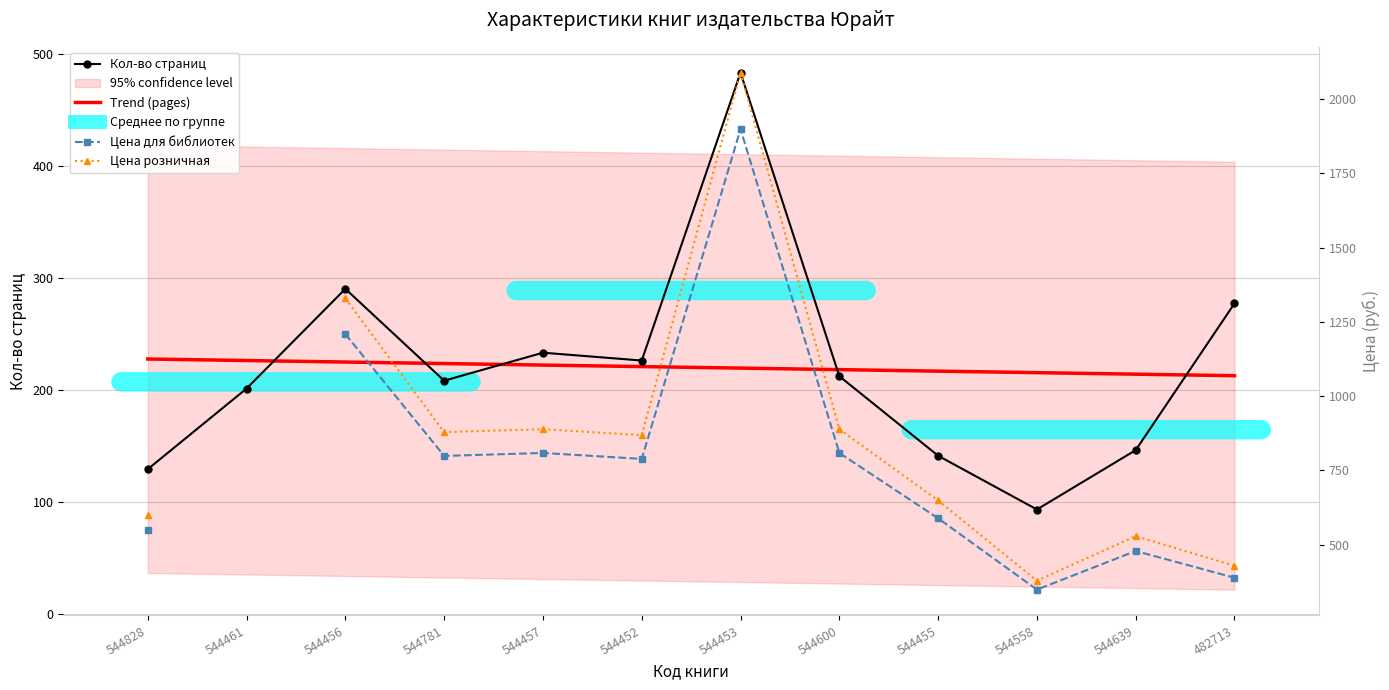

What is the difference between the second highest and minimum values in the Кол-во страниц series?

197.0